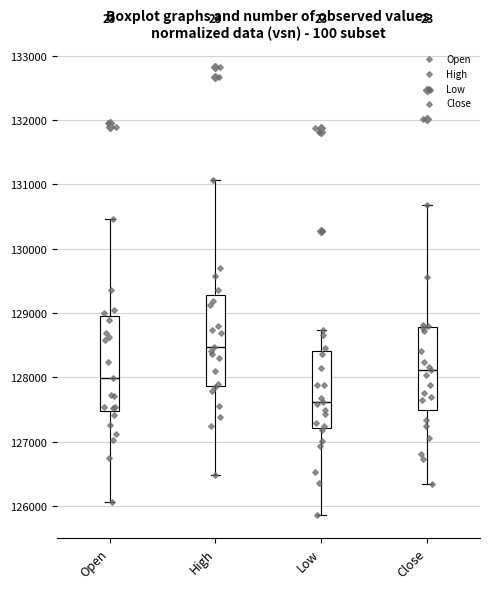

Where is the lower edge of the box for Close on the y-axis? The values are not printed on the chart, so give them approximately, as read against the axis.

127500